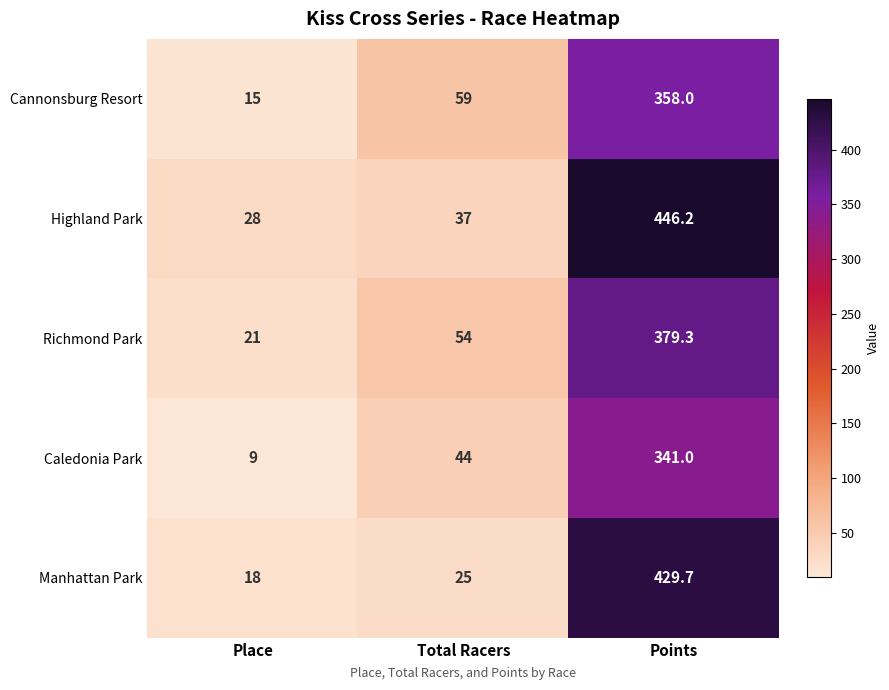

The value of Cannonsburg Resort at Points is 486.4. True or false?

False